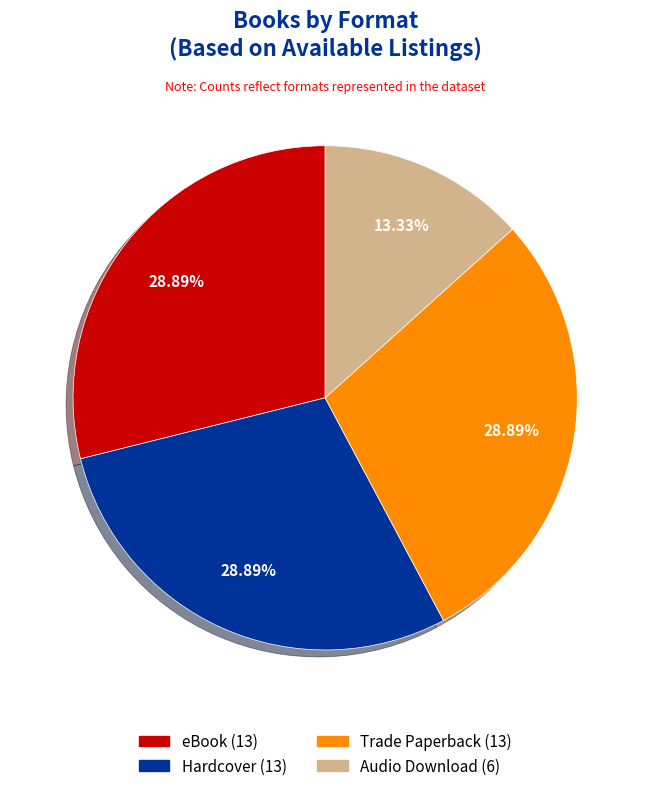

Is Hardcover the majority of the pie?

No